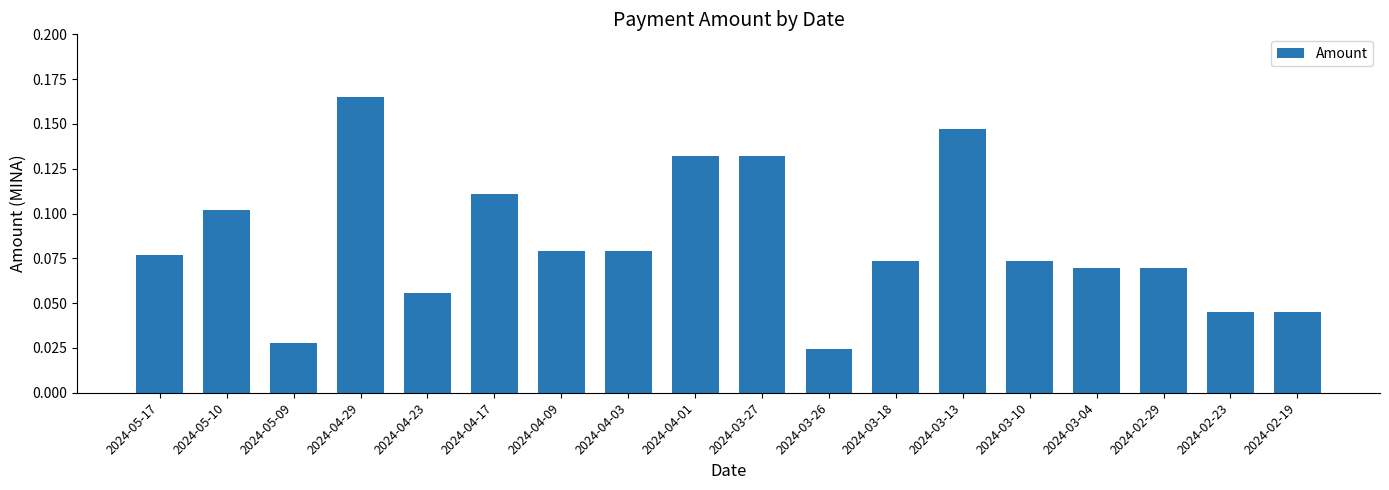

What is the change in value from 2024-04-17 to 2024-03-26?

-0.1